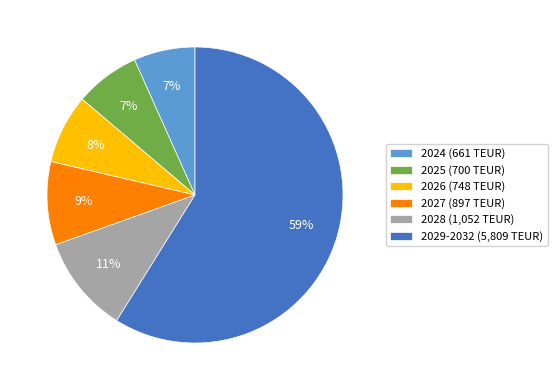

Do 2025 and 2028 together represent more than half of the pie?

No